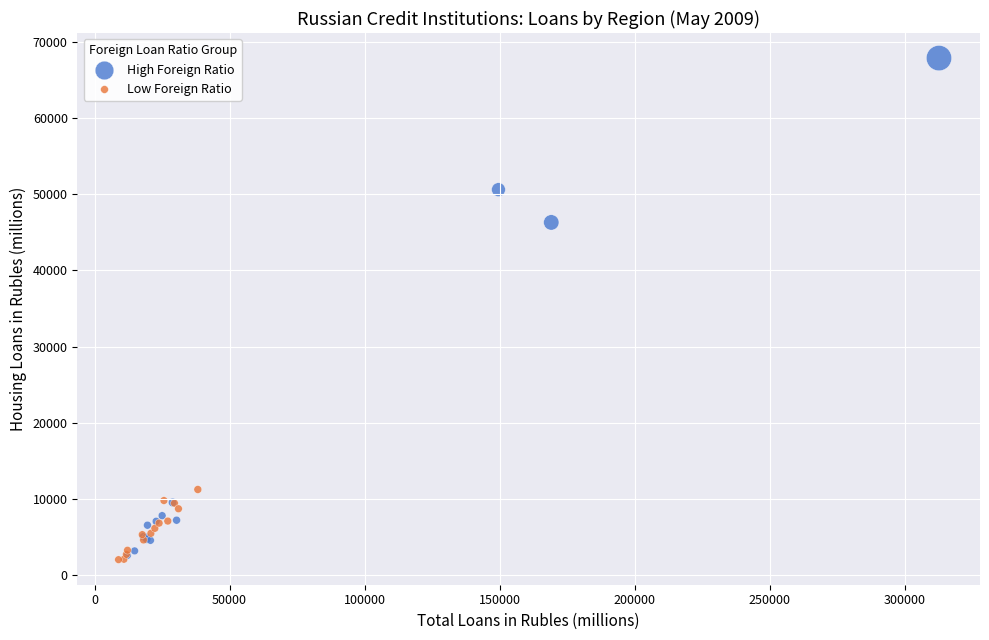

Which series has the largest Y range (max minus min)?

High Foreign Ratio